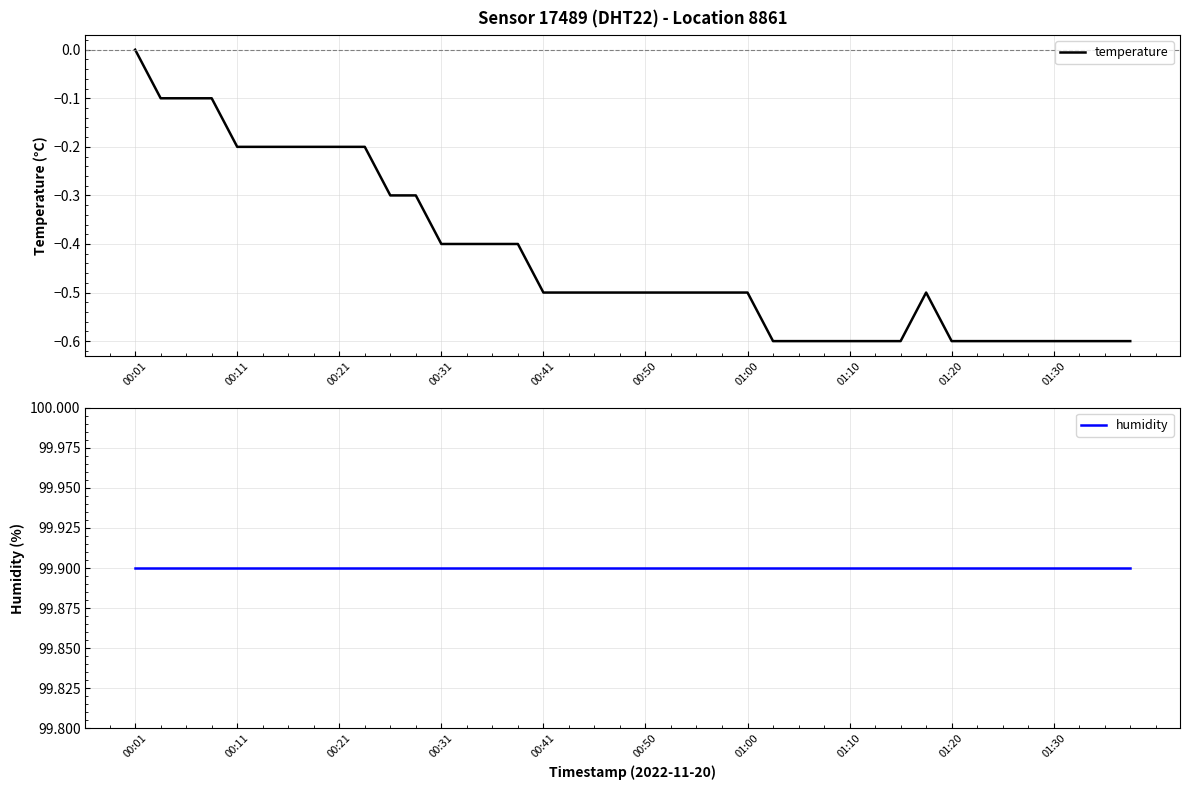

True or false: humidity and temperature cross at least once.

False